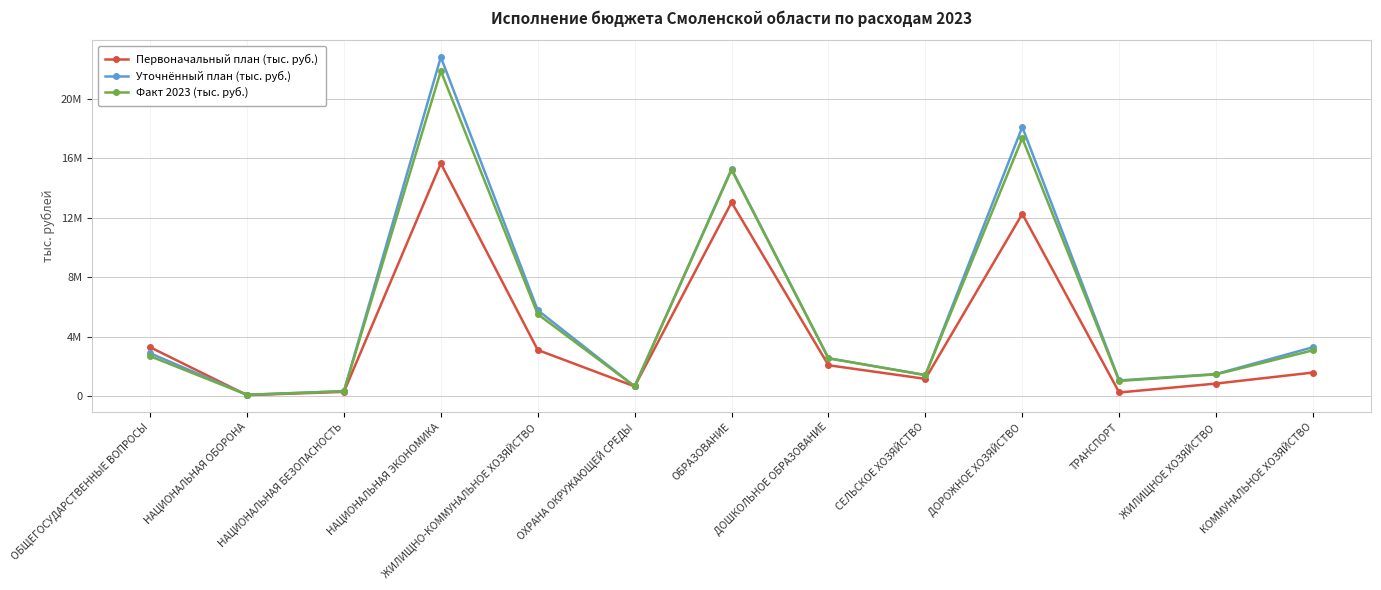

At which category does the chart reach its peak across all series?

НАЦИОНАЛЬНАЯ ЭКОНОМИКА